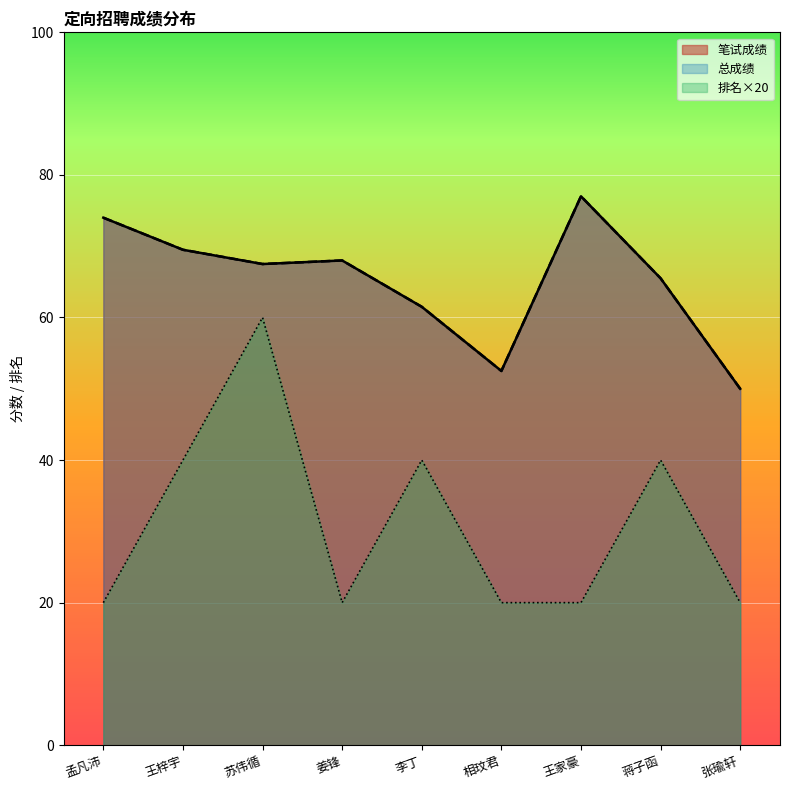

How many data points in 笔试成绩 are above 67?

5